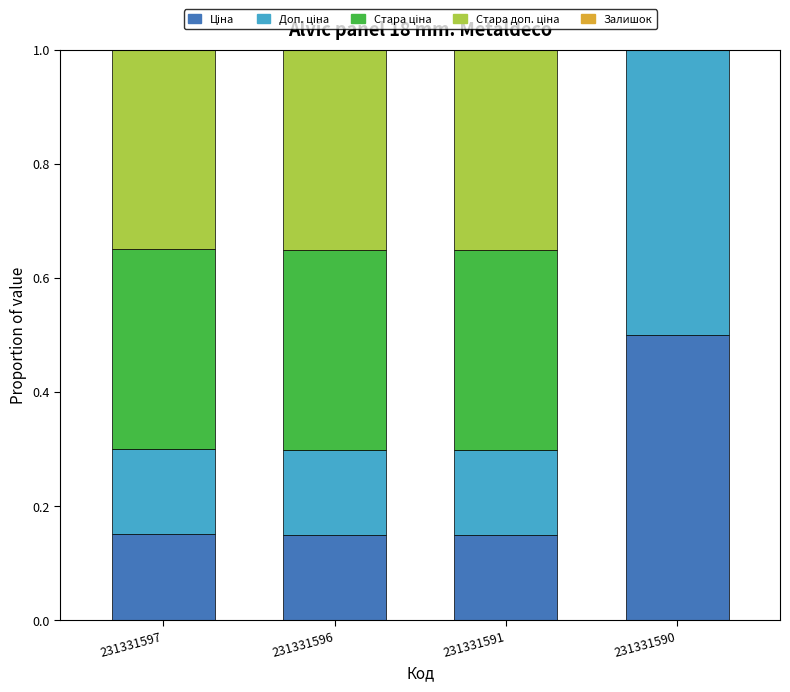

Which series changed the most between 231331596 and 231331590?

Стара ціна